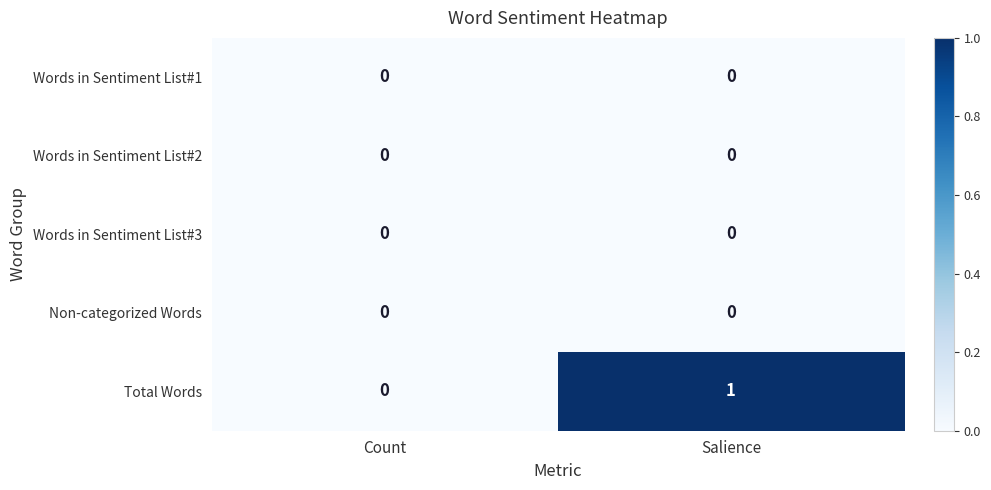

Reading left to right, extract all data points from this chart.

Words in Sentiment List#1: Count=0	Salience=0
Words in Sentiment List#2: Count=0	Salience=0
Words in Sentiment List#3: Count=0	Salience=0
Non-categorized Words: Count=0	Salience=0
Total Words: Count=0	Salience=1